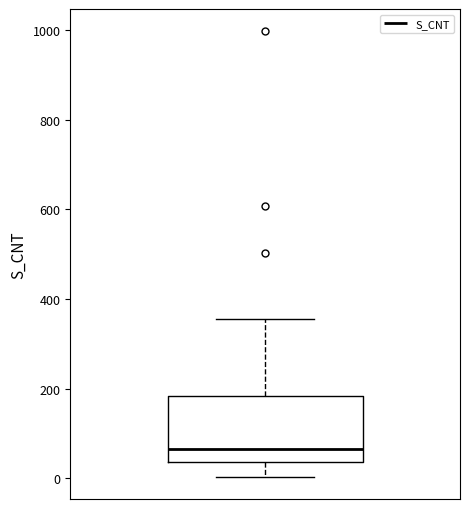

Read this box plot against the y-axis: the position of the median line, the range covered by the box, and the ends of both whiskers. The values are not printed on the chart, so give them approximately, as read against the axis.

median 60, box 40 to 180, whiskers 0 to 360